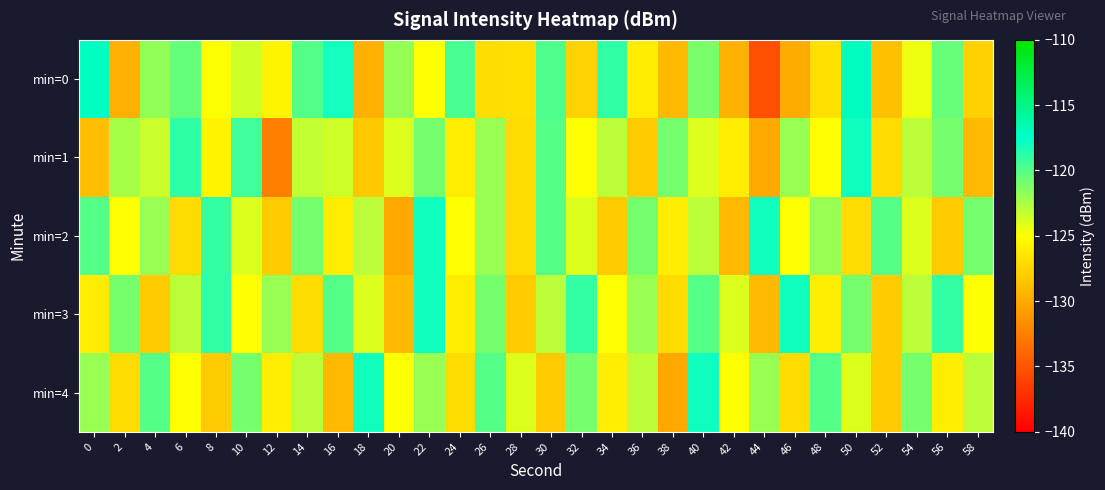

What is the total value across all series at 10?

-612.9